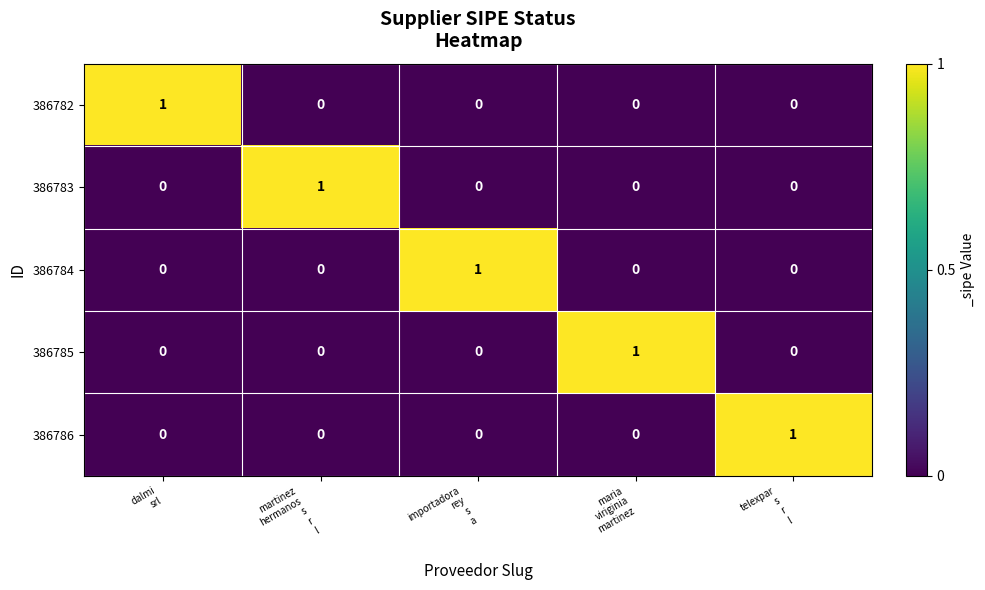

How many 386784 values are between 0 and 1?

5